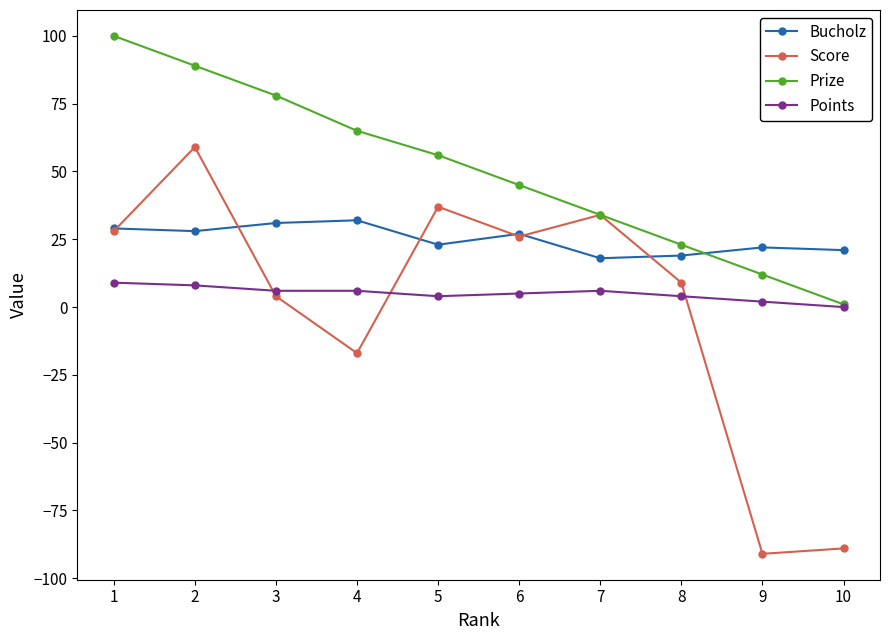

At which category does Score reach its first local peak?

2